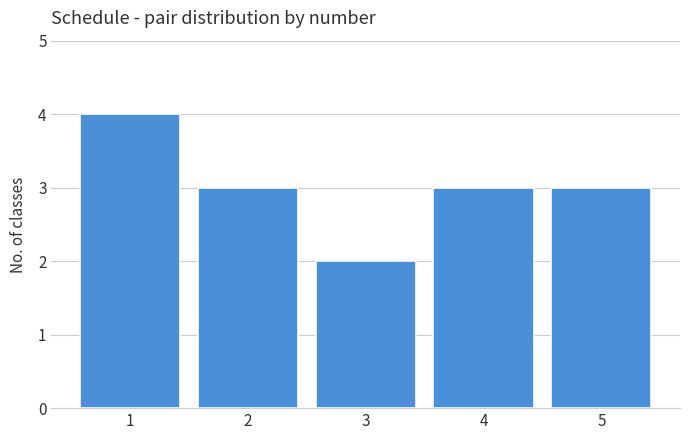

Which label corresponds to the largest value in the chart?

1